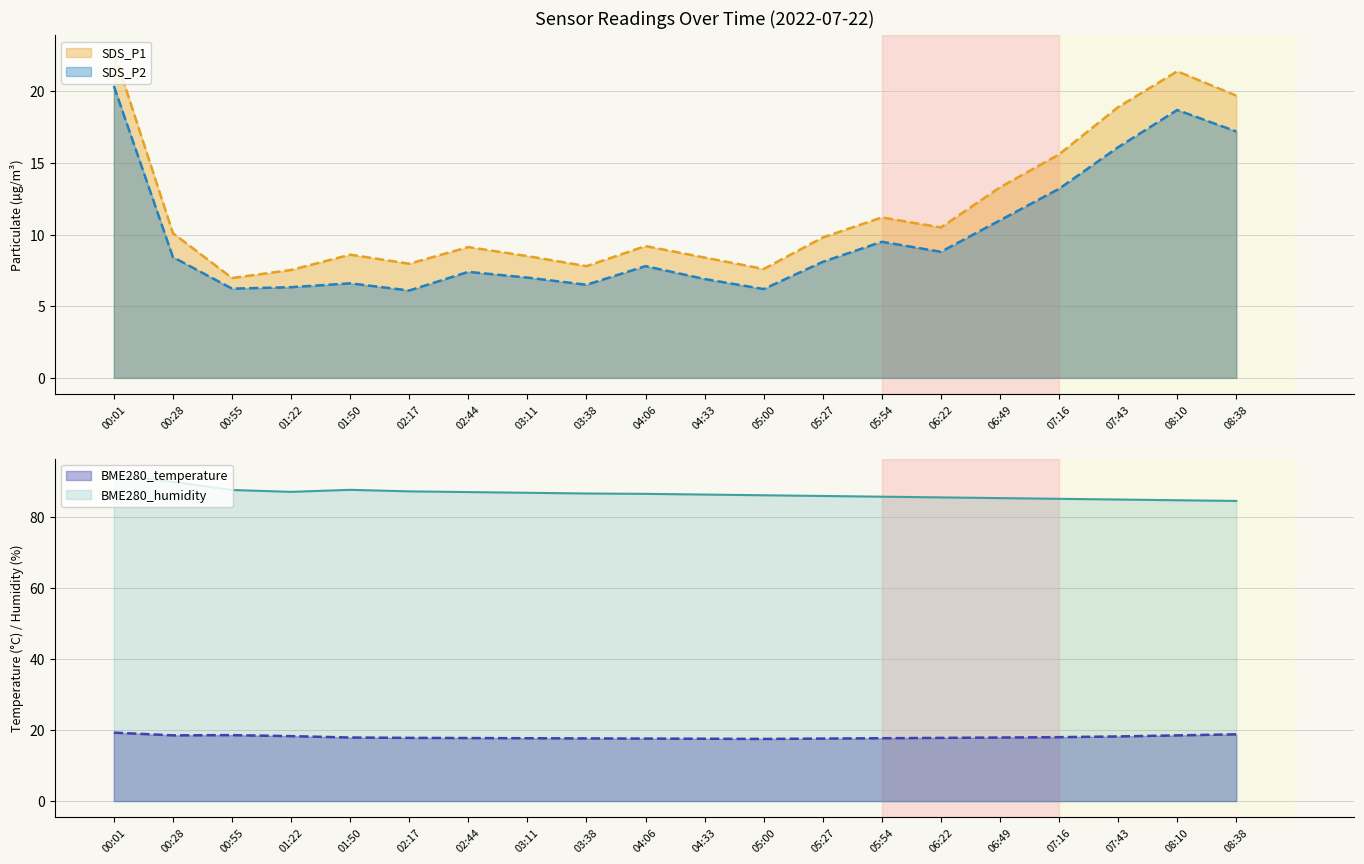

What is the maximum value for SDS_P1?

22.8